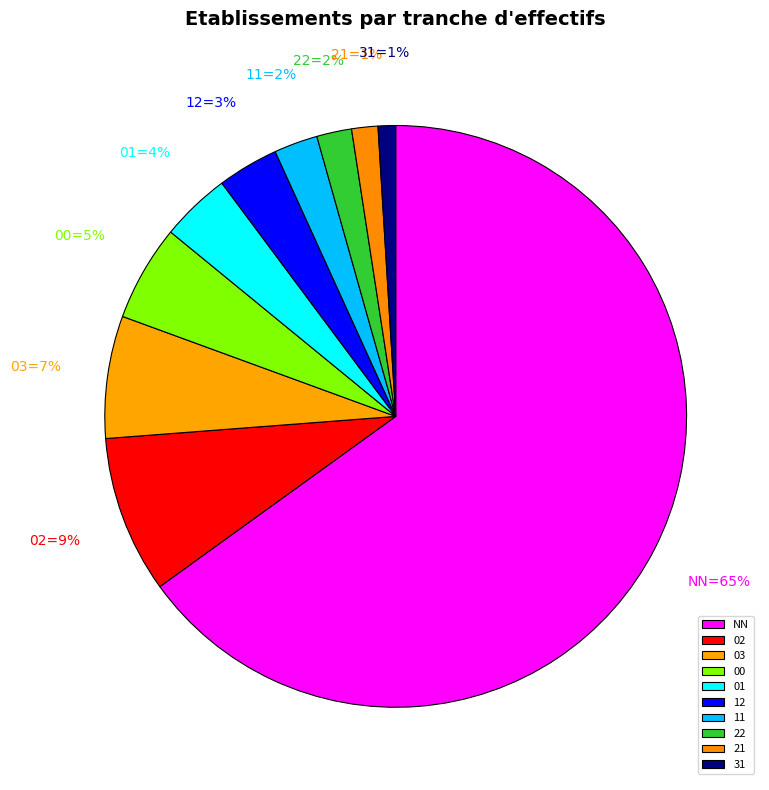

How many segments does this pie chart have?

10